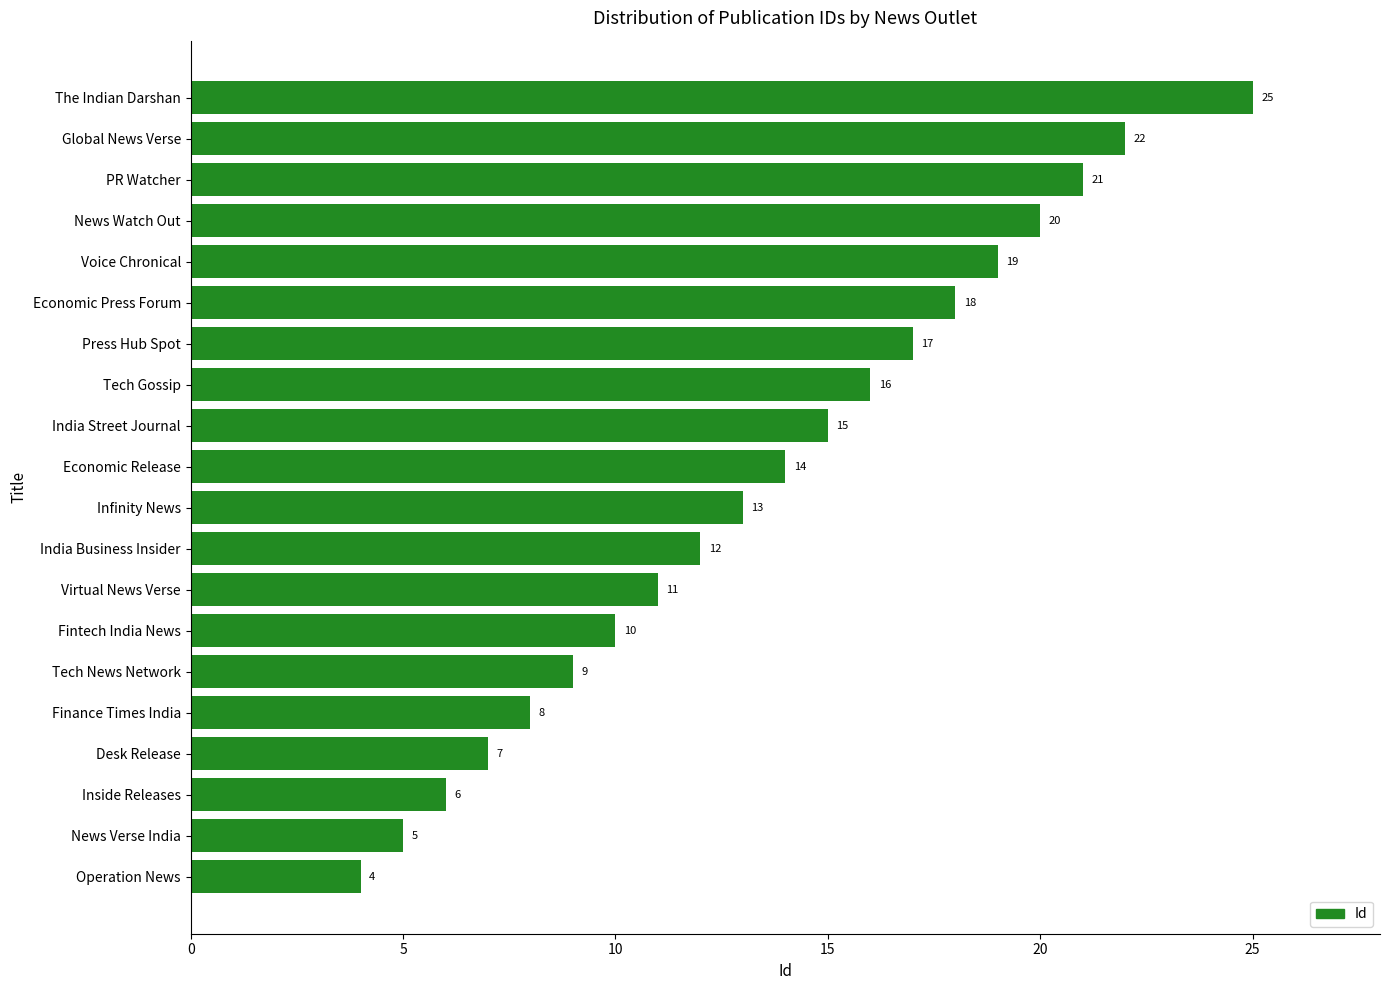

What value does the data have at Desk Release, to the nearest 10?

10